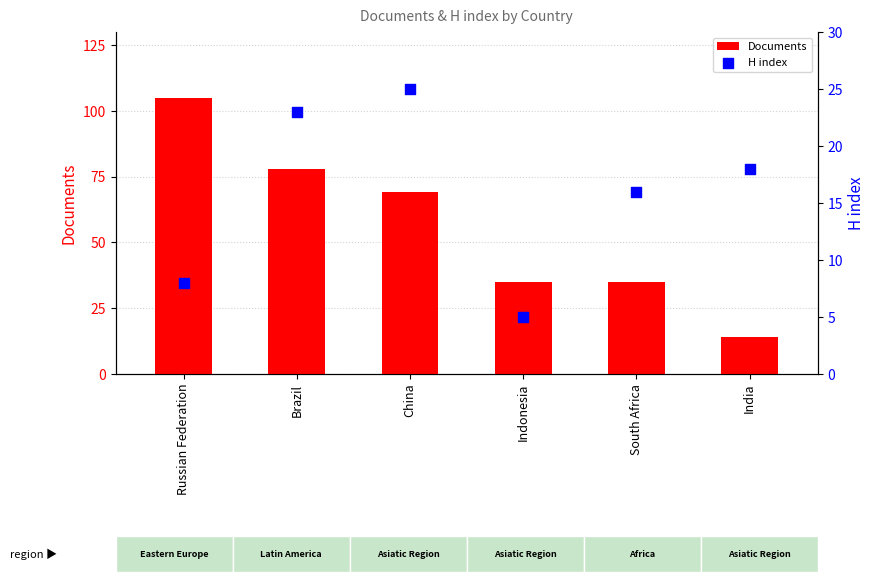

What is the total value across all series at Brazil?

101